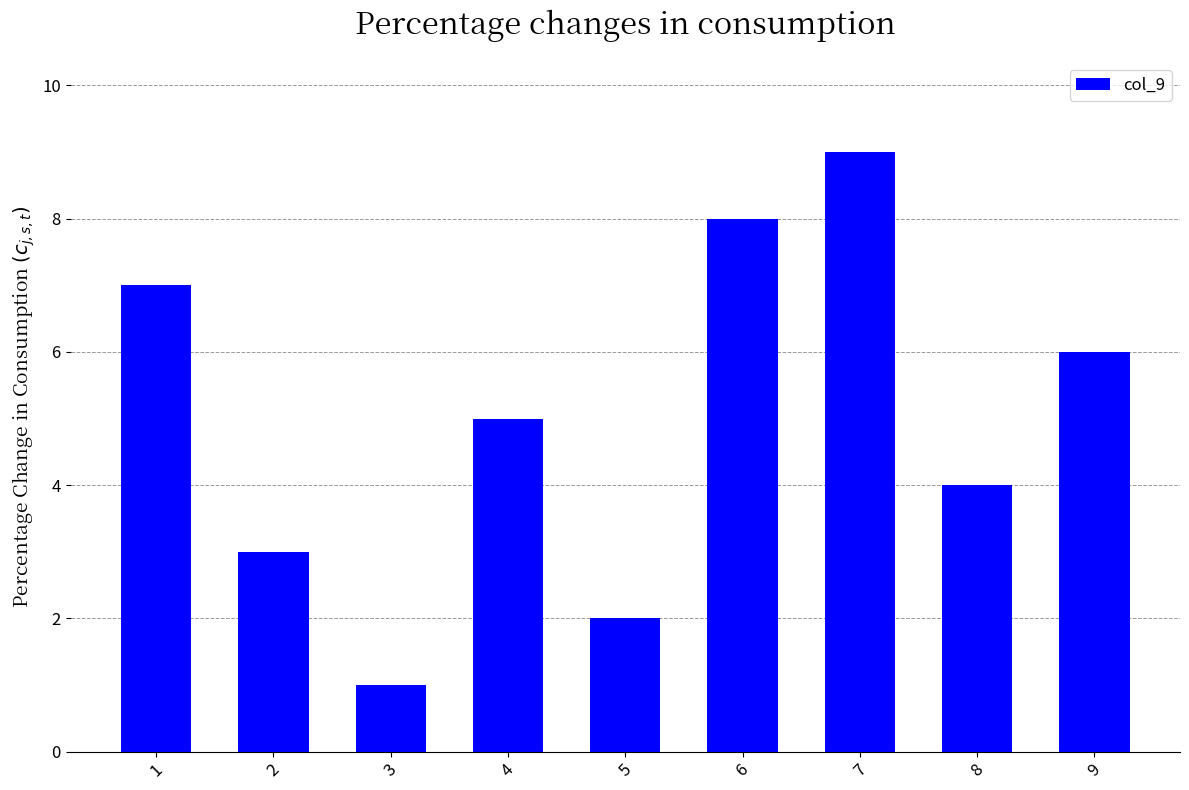

The chart shows a value of 4 at 8. True or false?

True